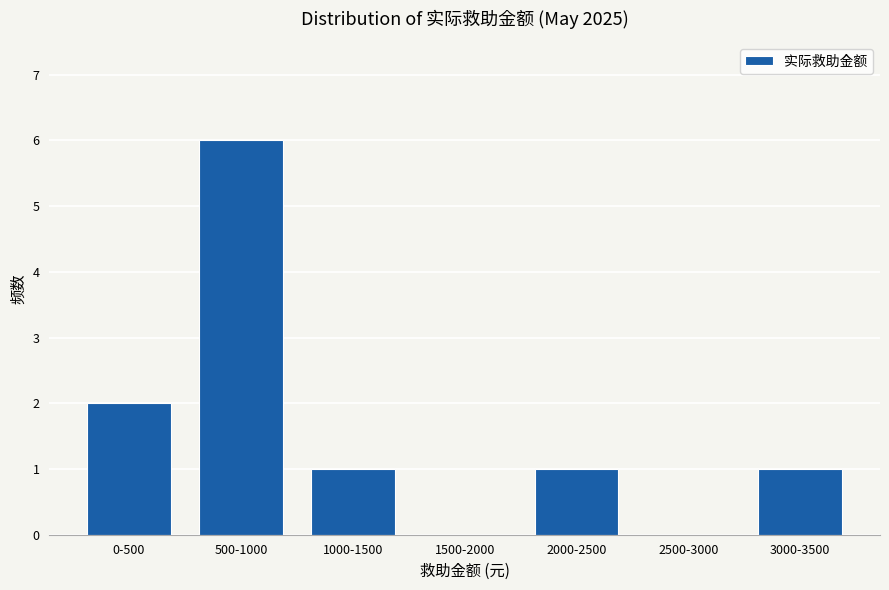

Reading left to right, what are all the values shown in this chart?

0-500=2	500-1000=6	1000-1500=1	1500-2000=0	2000-2500=1	2500-3000=0	3000-3500=1